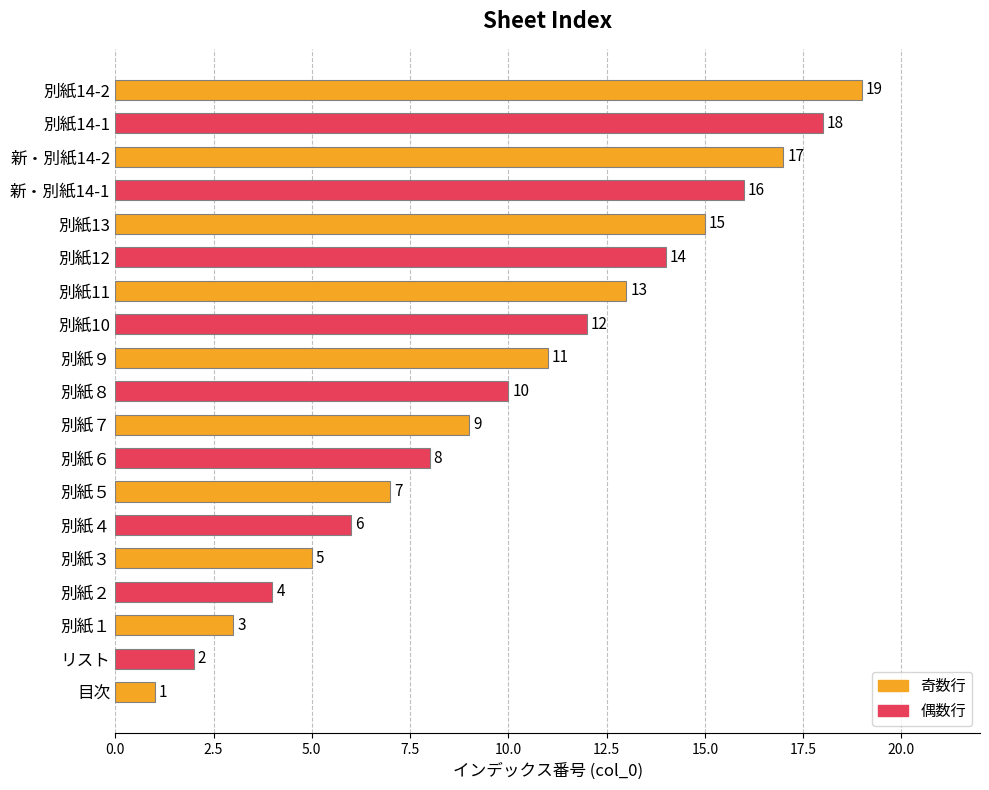

At which label is the value closest to 10?

別紙８